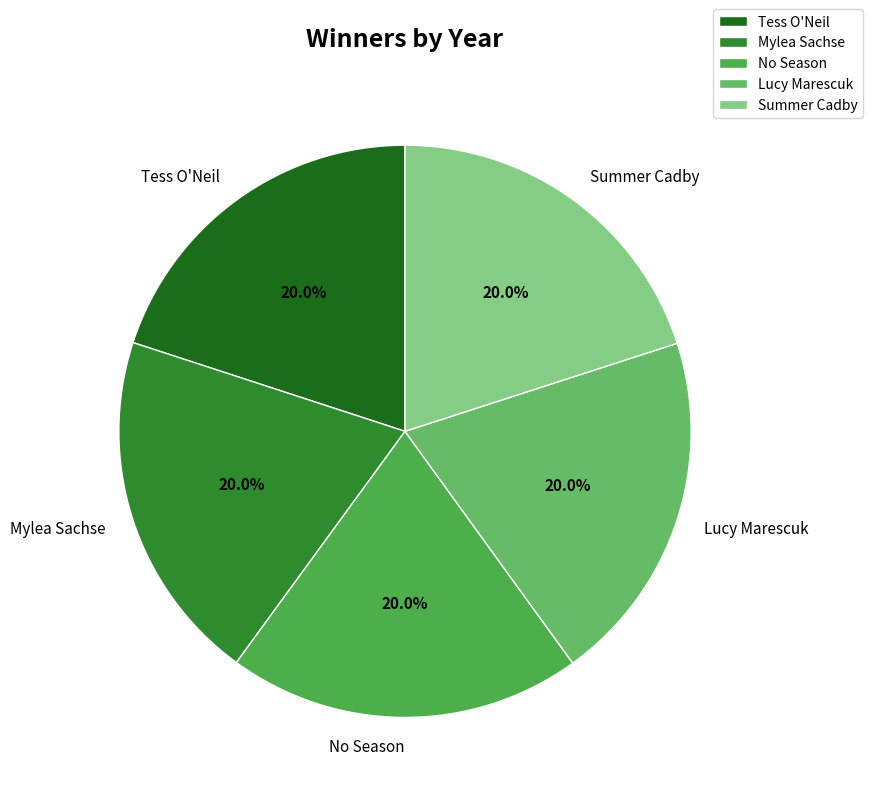

What is the ratio of the value at Summer Cadby to the value at Lucy Marescuk?

1.0